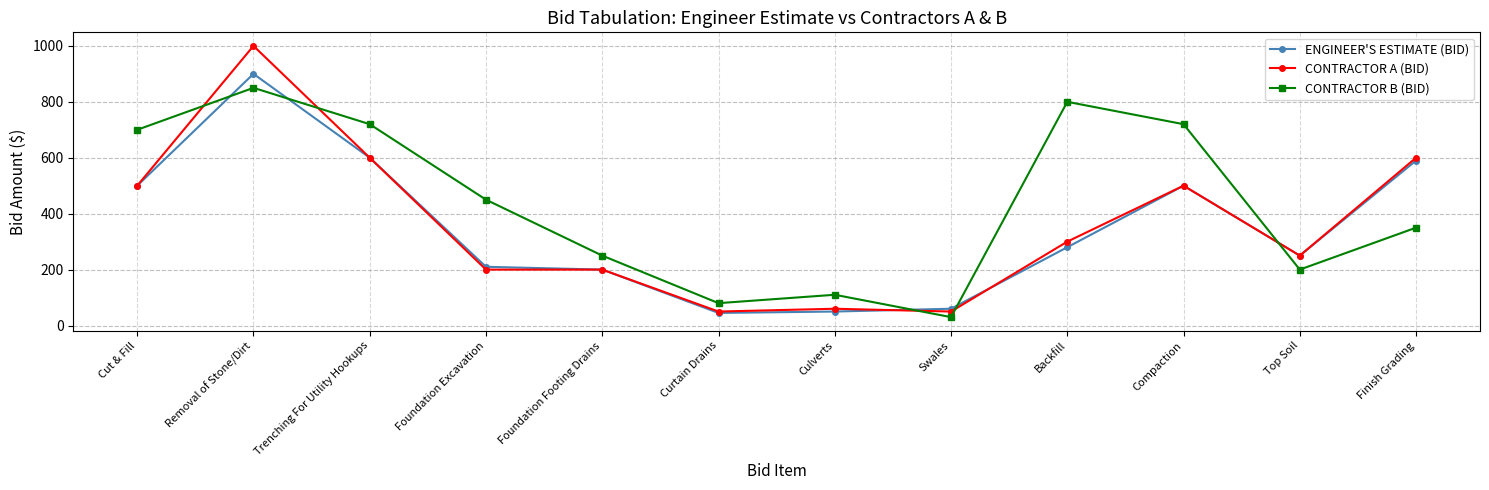

Read the ENGINEER'S ESTIMATE (BID) value at Cut & Fill.

500